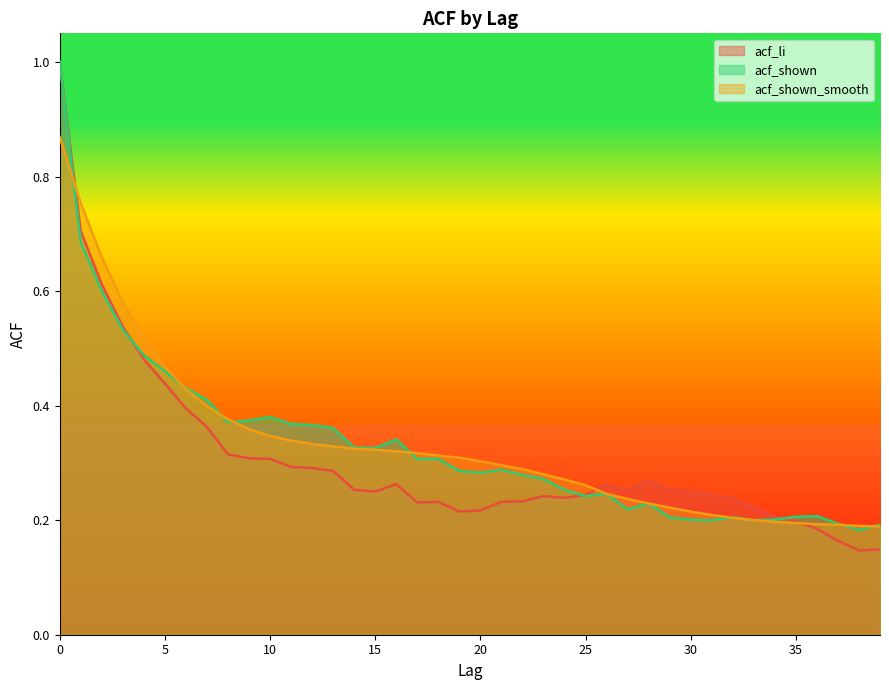

What is the value of the acf_shown point at the 26th from the left?

0.2